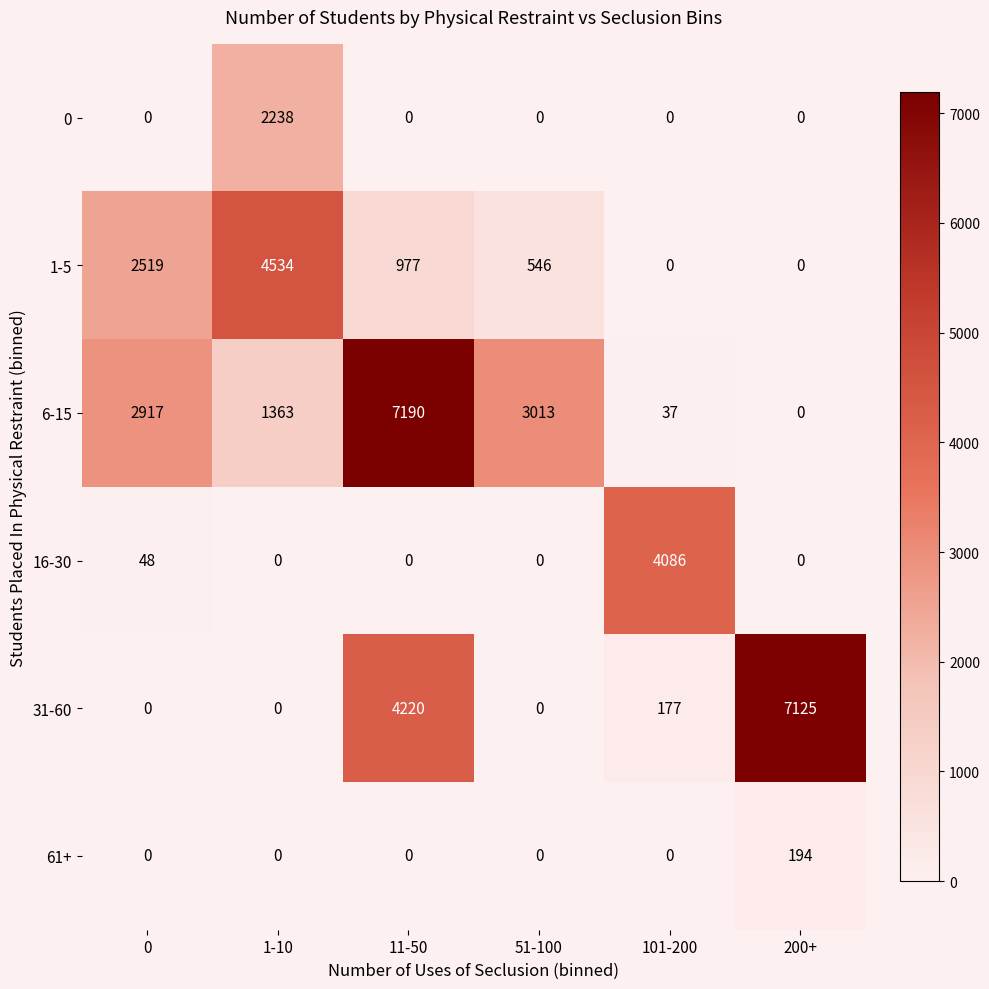

Which series has the widest spread of values?

6-15